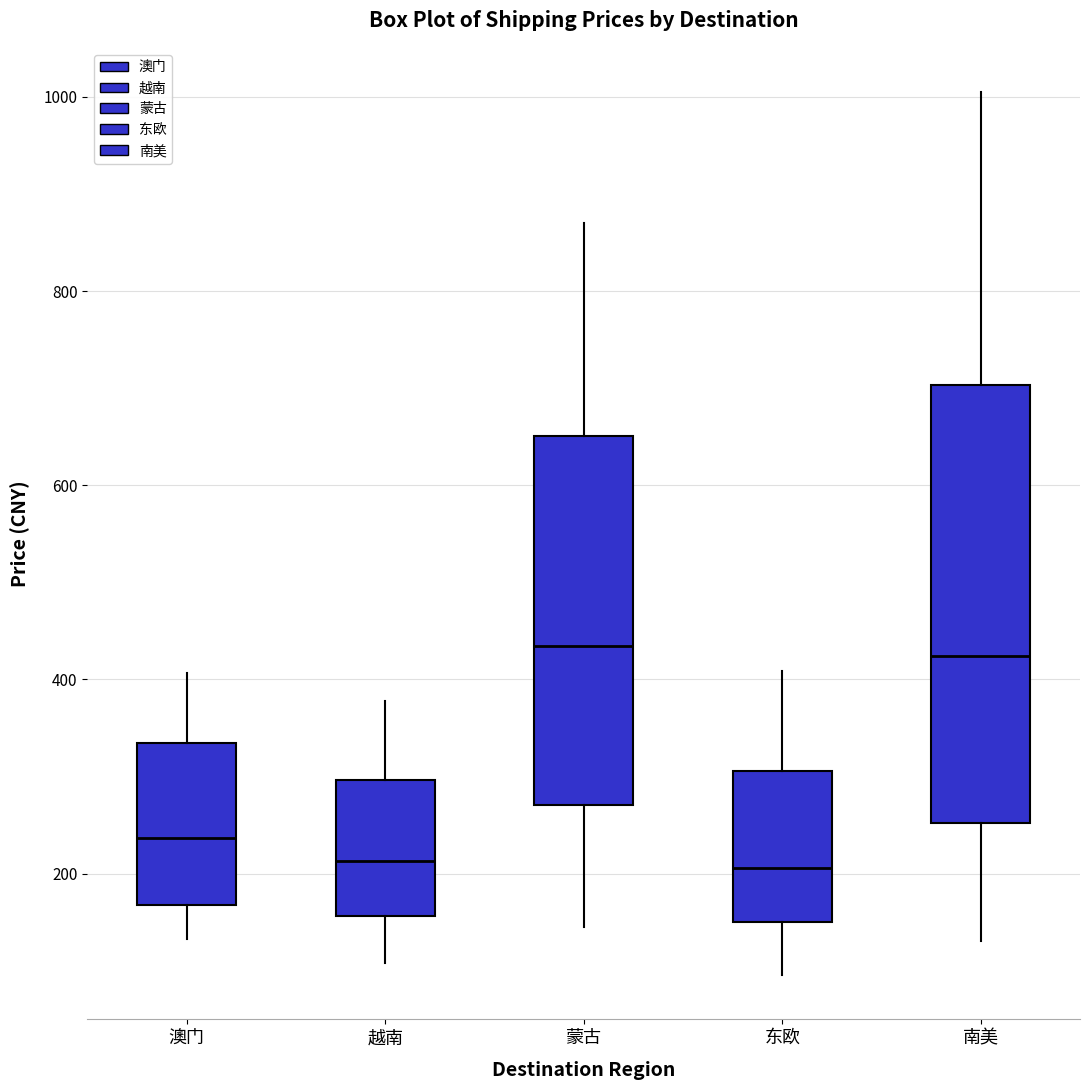

Reading left to right, read every box against the y-axis: the position of its median line, the range the box covers, and the ends of its whiskers. The values are not printed on the chart, so give them approximately, as read against the axis.

澳门: median 240, box 160 to 340, whiskers 140 to 400
越南: median 220, box 160 to 300, whiskers 100 to 380
蒙古: median 440, box 280 to 660, whiskers 140 to 860
东欧: median 200, box 160 to 300, whiskers 100 to 400
南美: median 420, box 260 to 700, whiskers 140 to 1000